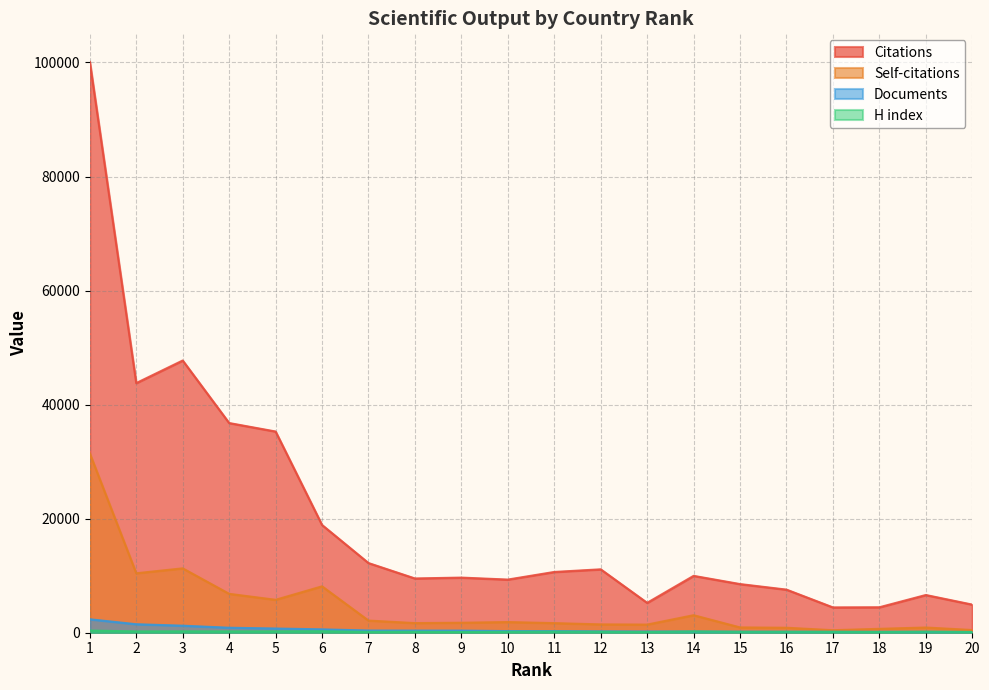

What is the minimum value shown in the chart?

122